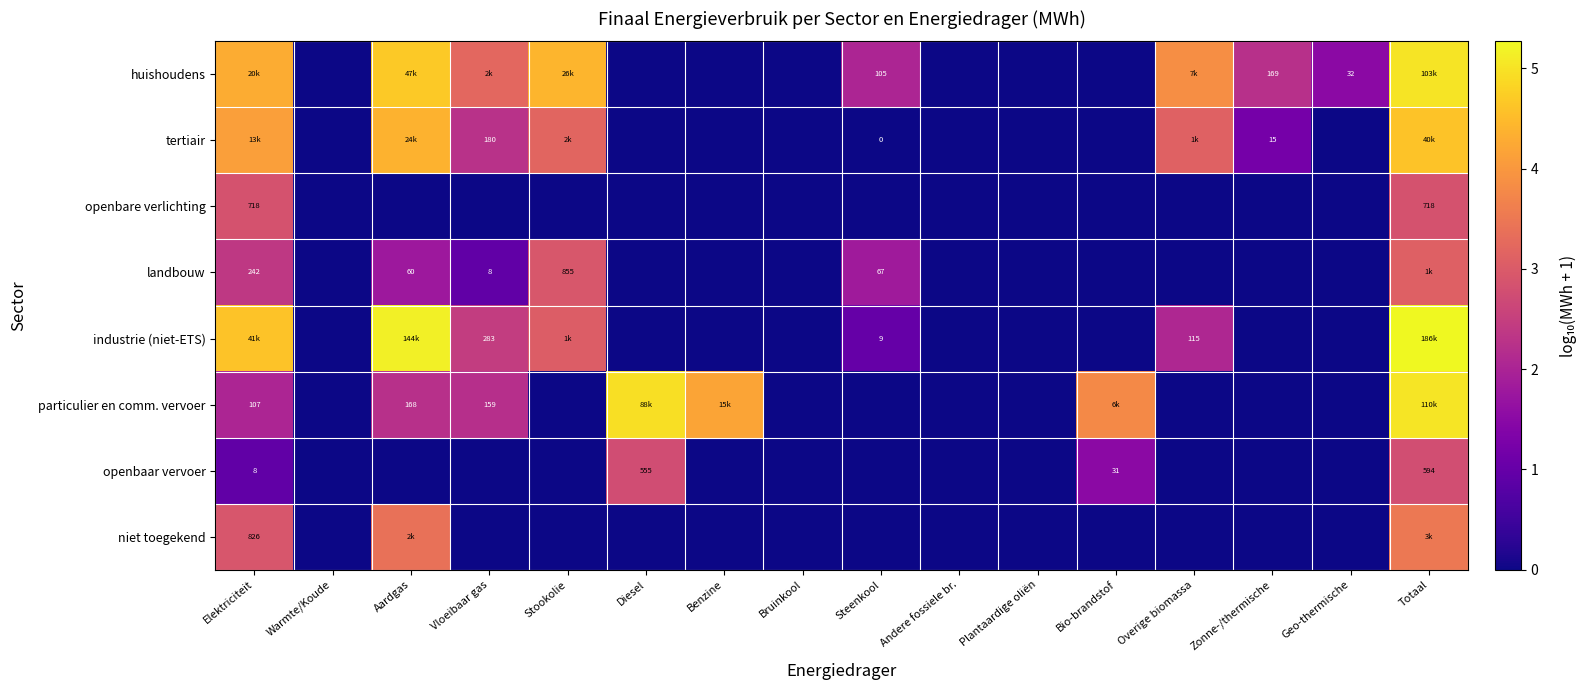

At which category does the chart reach its peak across all series?

Totaal